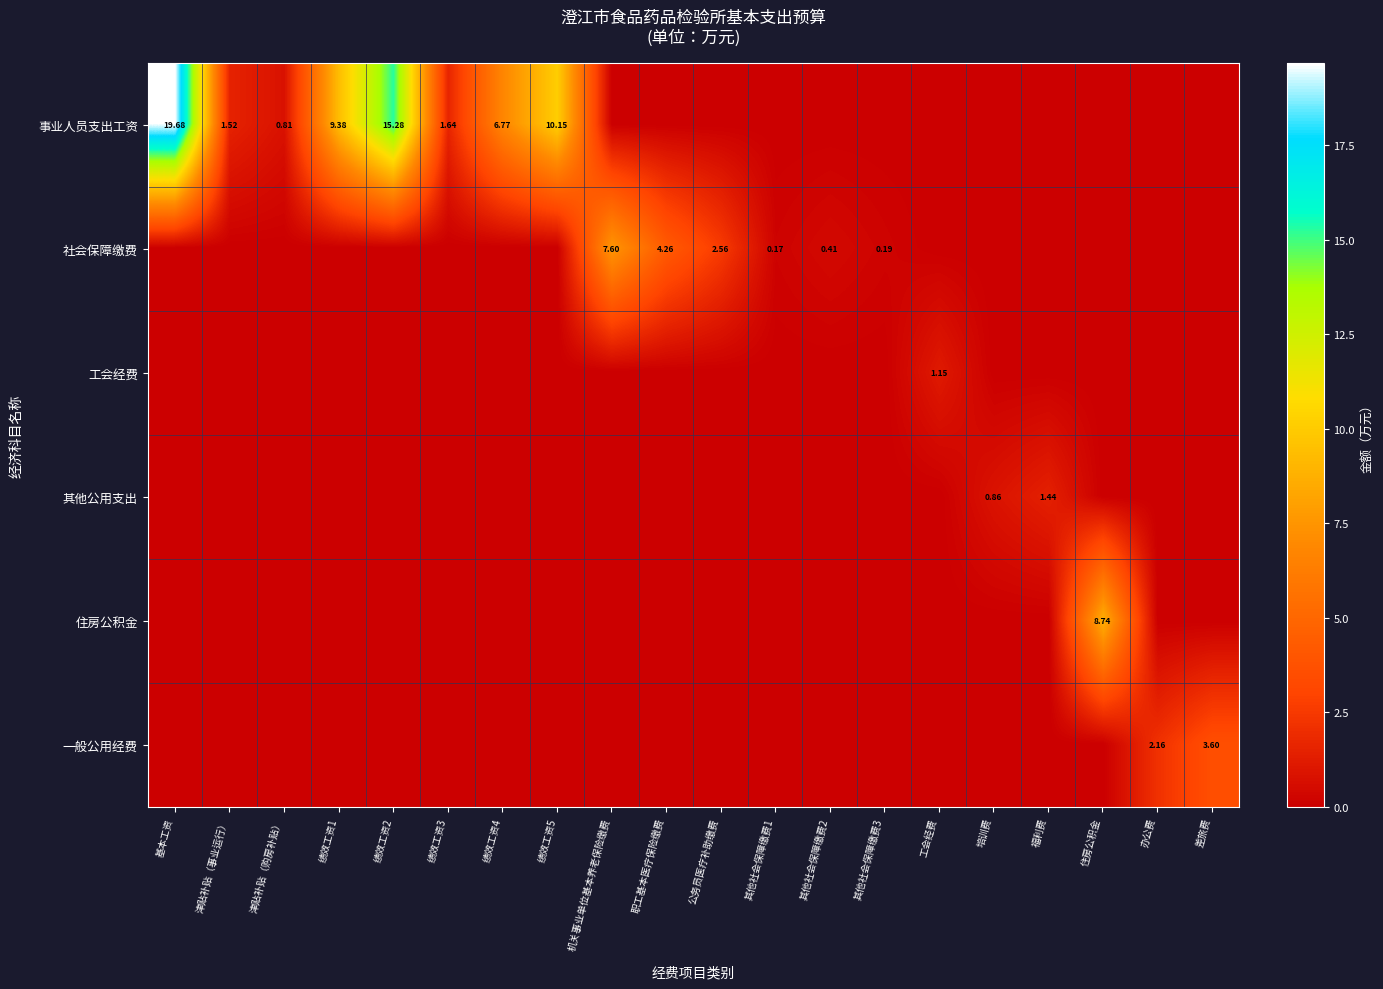

Is the value of 一般公用经费 at 津贴补贴（购房补贴） greater than the value of 其他公用支出 at 绩效工资3?

No